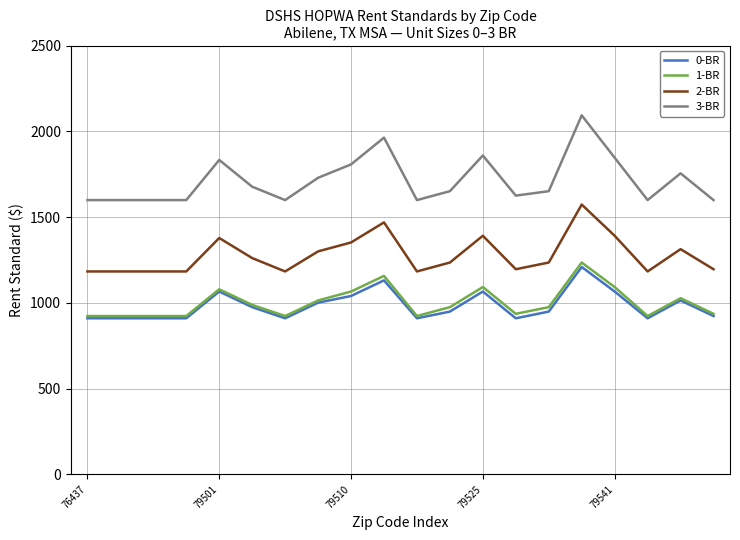

True or false: 3-BR and 0-BR intersect in this chart.

False